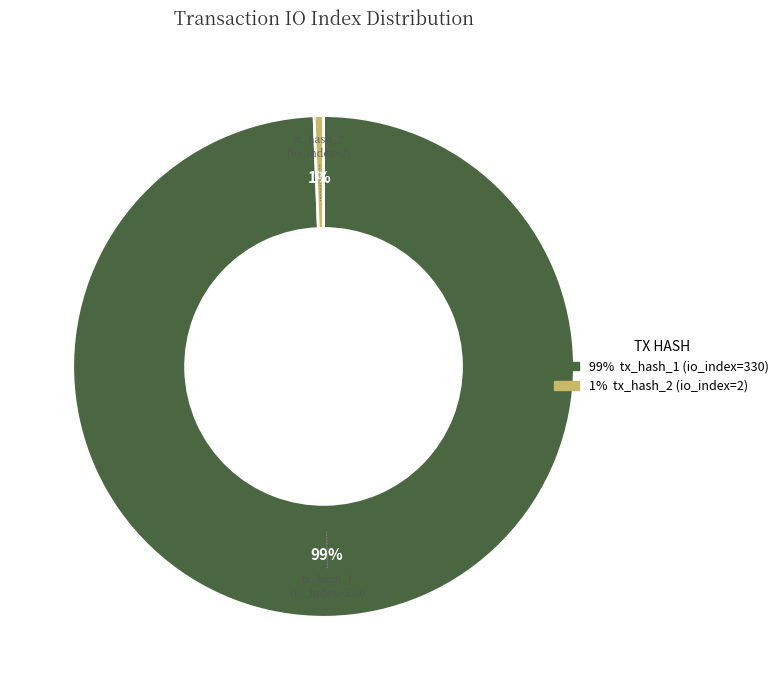

What percentage is the tx_hash_2 (io_index=2) slice, to the nearest percent?

1%